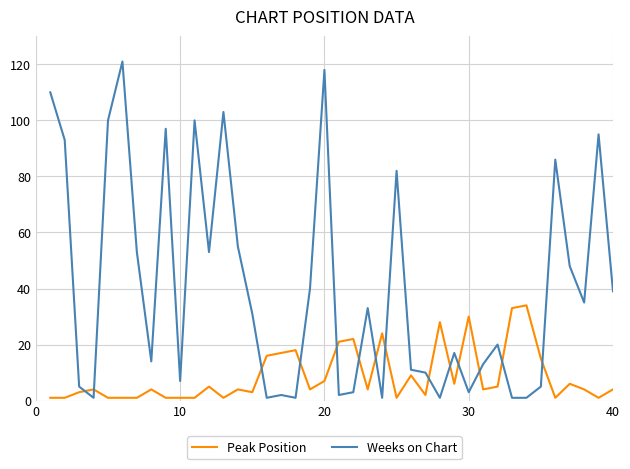

Rank the series by their maximum value, from lowest to highest.

Peak Position, Weeks on Chart